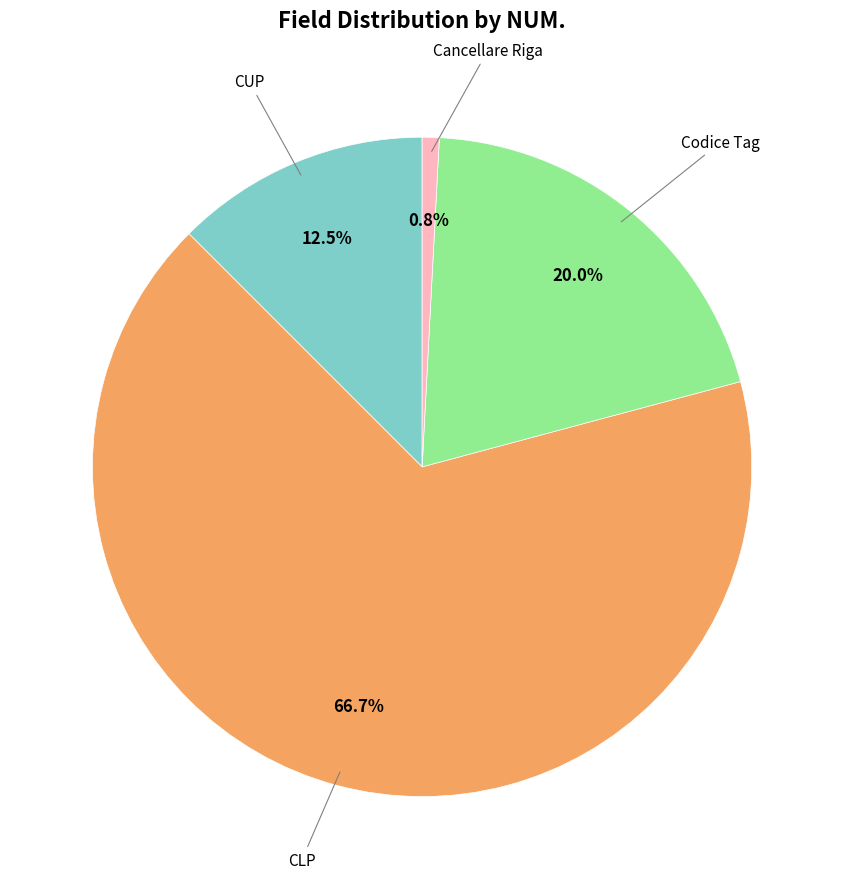

Is there any slice that represents more than half of the pie?

Yes